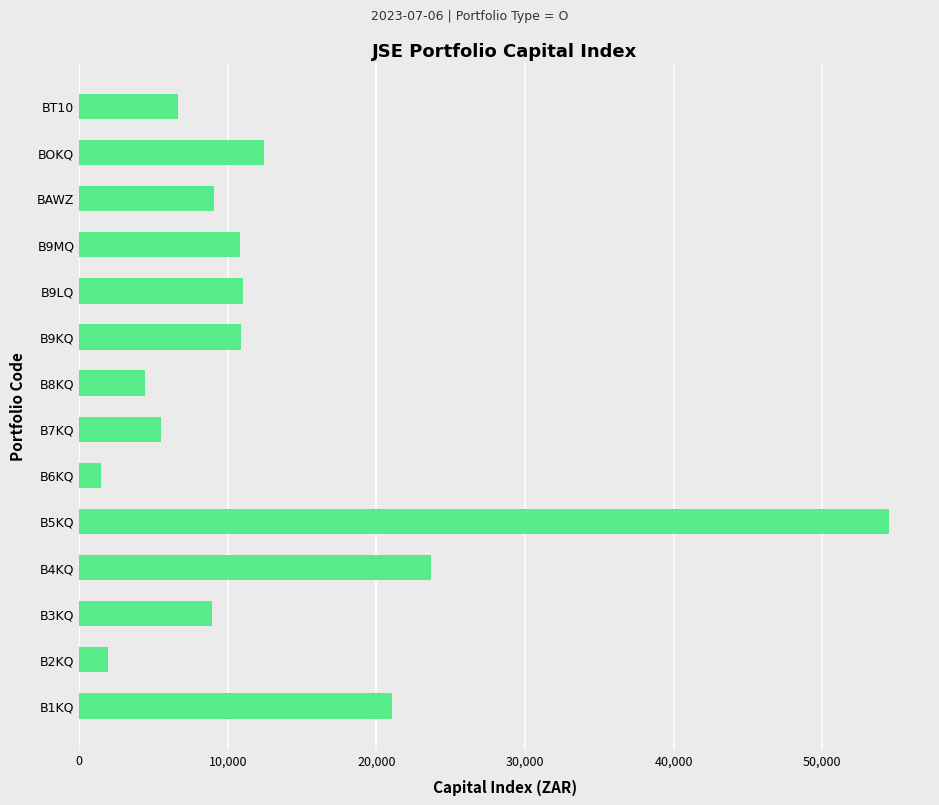

What is the sum of the values at B6KQ and B4KQ?

25149.2